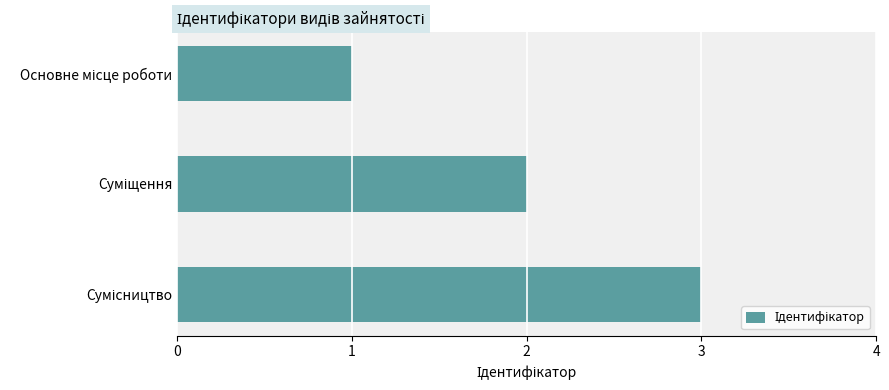

What is the sum of all values?

6